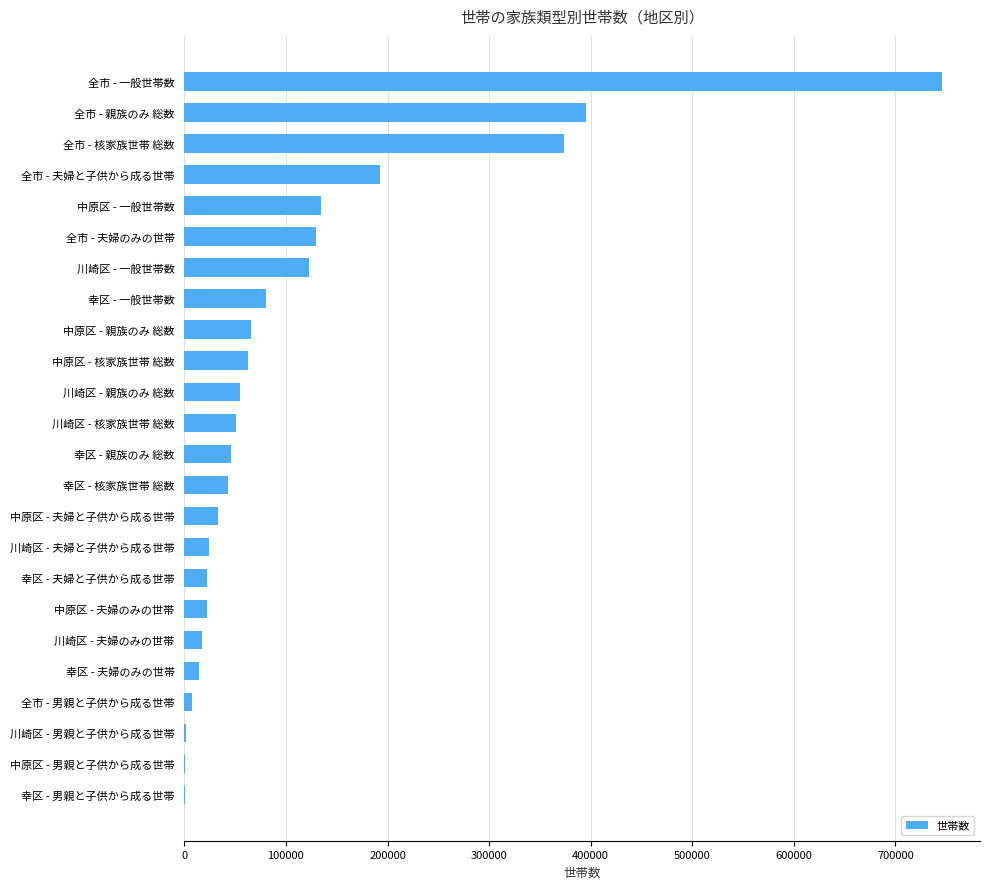

True or false: the data shows 395854 at 全市 - 親族のみ 総数.

True